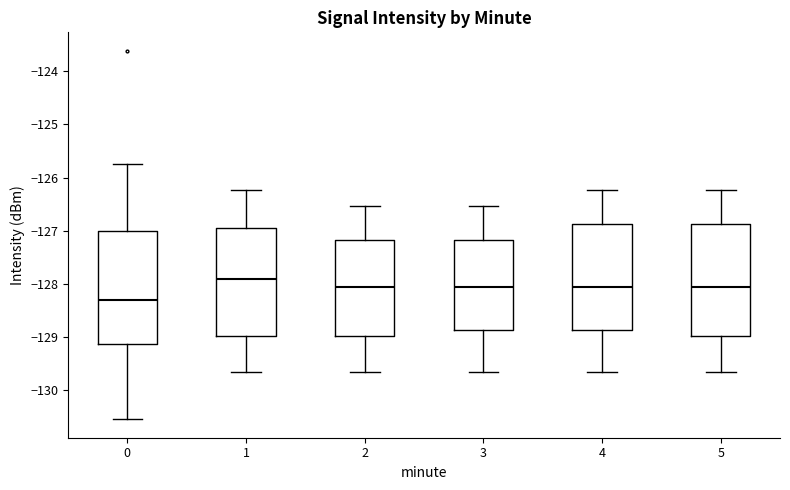

Which box has the highest median line?

1